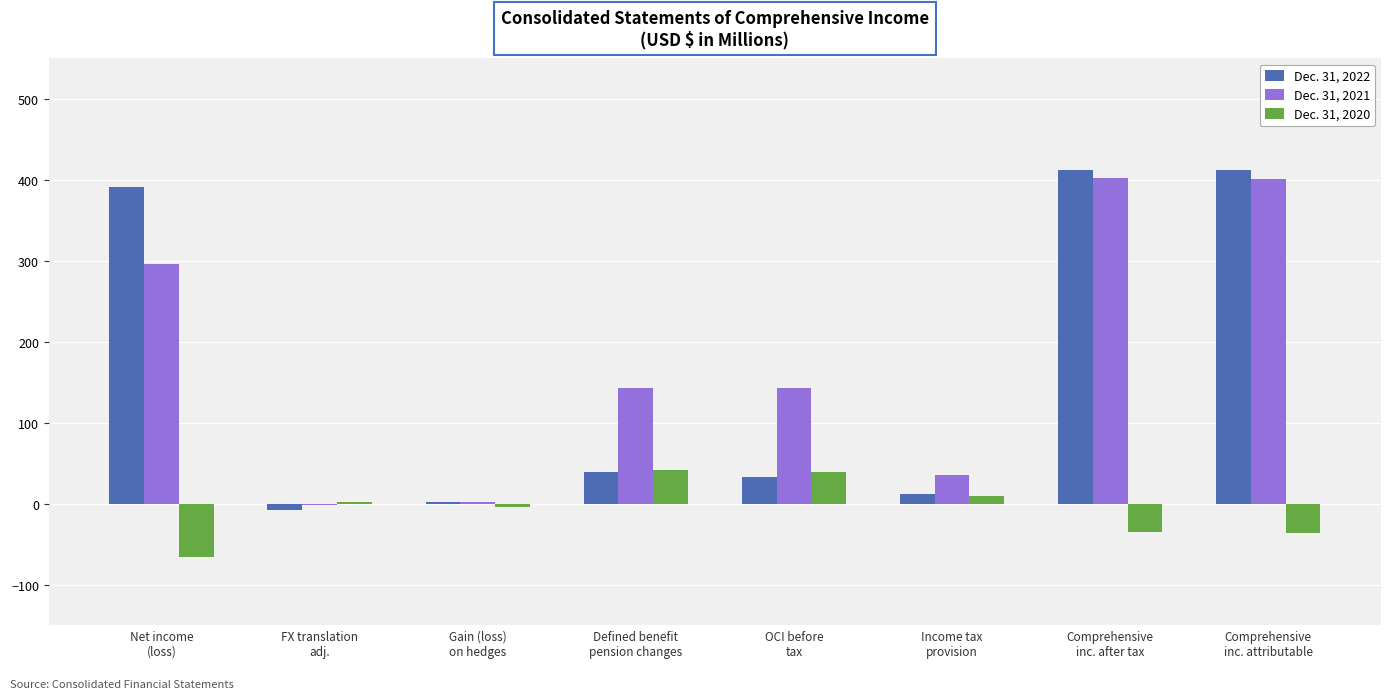

What is the difference between the Dec. 31, 2022 values at Net income
(loss) and Defined benefit
pension changes?

352.9